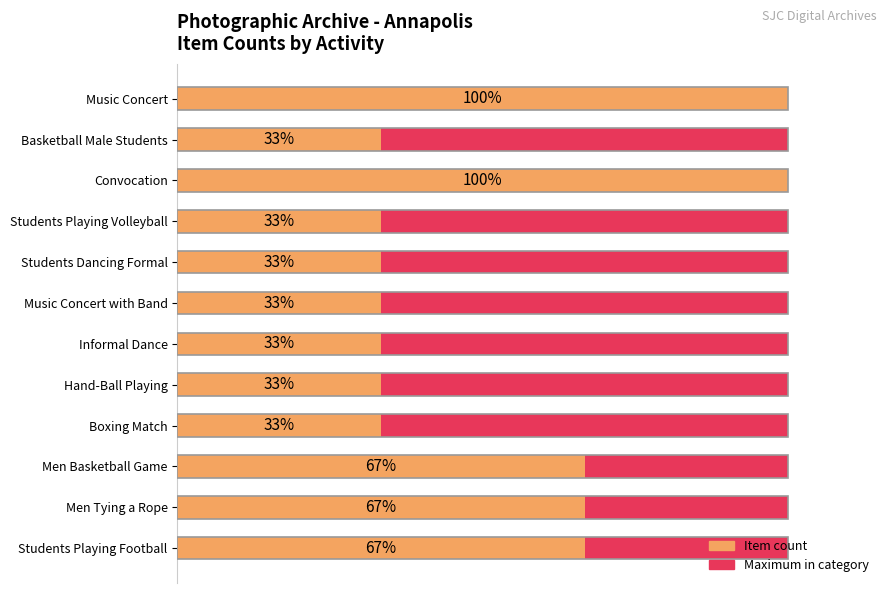

The value of Item count at Hand-Ball Playing is 1.3. True or false?

False